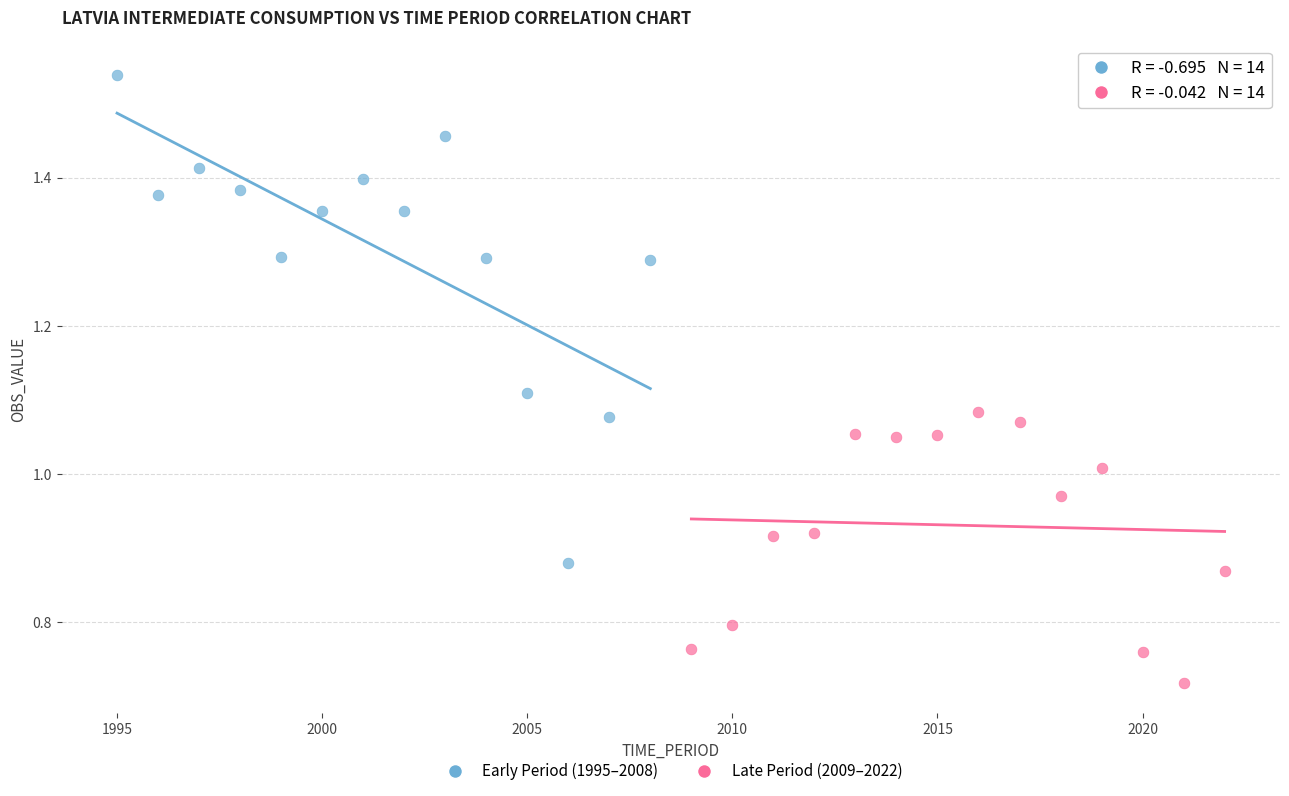

Which series has the largest Y range (max minus min)?

Early Period (1995–2008)